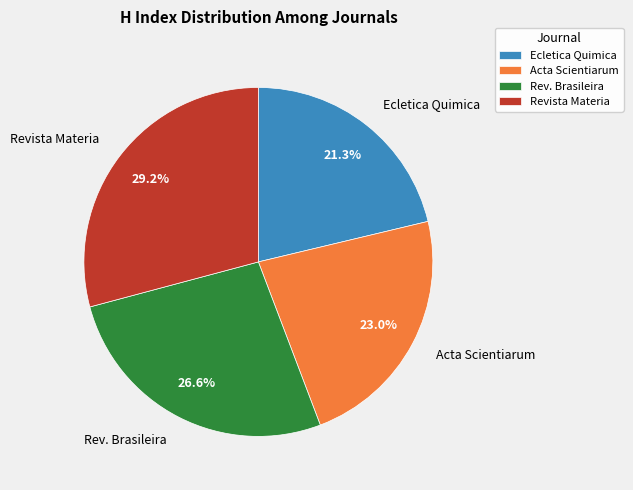

Is there any slice that represents more than half of the pie?

No